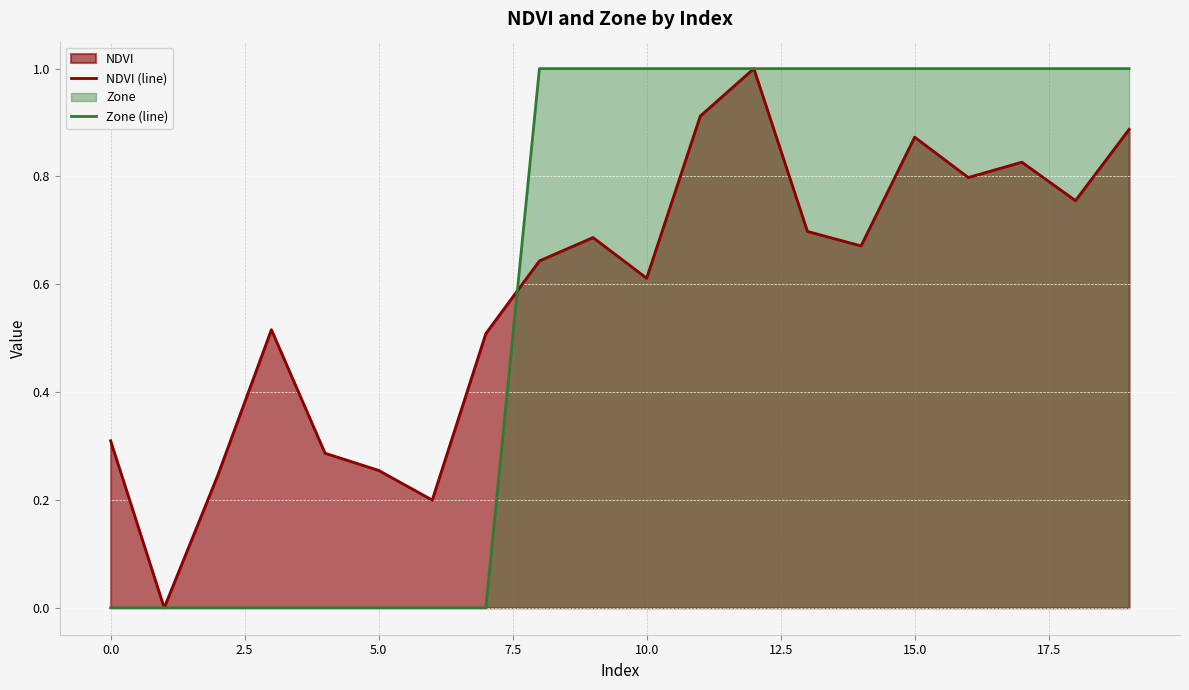

Rank the series at 5.0 from highest to lowest value.

NDVI (line), Zone (line)